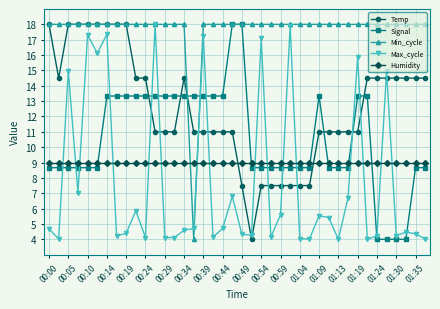

What is the value of the Max_cycle point at the 6th from the left?

16.1